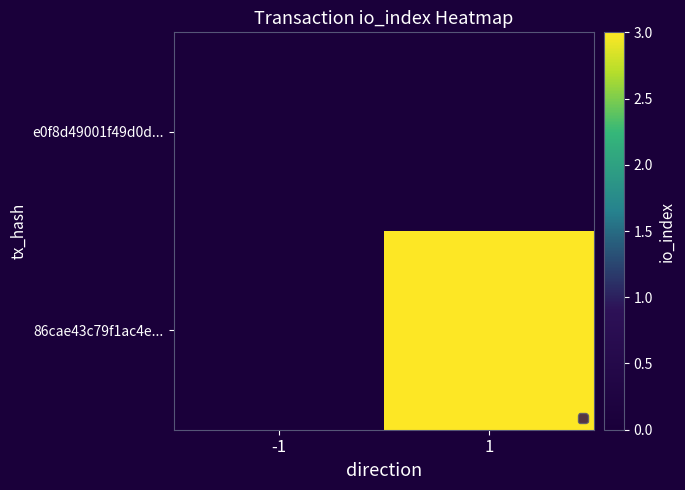

What is the greatest value displayed?

3